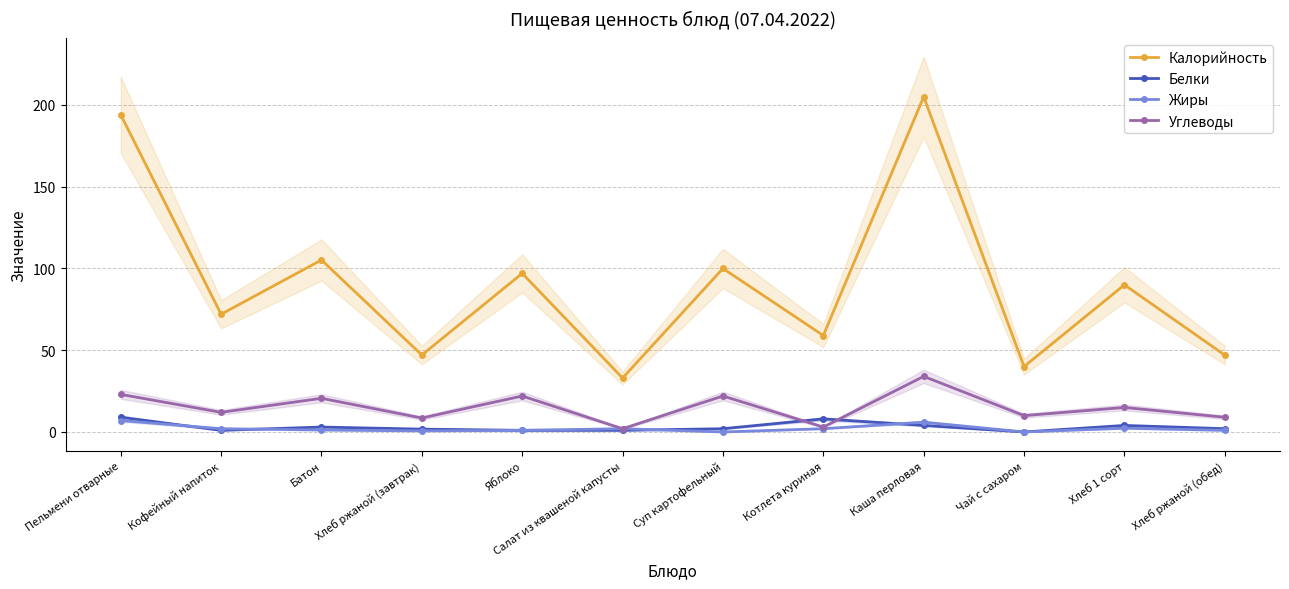

Reading left to right, transcribe all the data shown in this chart.

Калорийность: 194.0	72.0	105.2	47.1	97.0	33.0	100.0	59.0	205.0	40.0	90.0	47.0
Белки: 9.0	1.0	3.0	1.7	1.0	1.0	2.0	8.0	4.0	0.0	4.0	2.0
Жиры: 7.0	2.0	1.2	0.7	1.0	2.0	0.0	2.0	6.0	0.0	2.3	1.0
Углеводы: 23.0	12.0	20.6	8.5	22.0	2.0	22.0	3.0	34.0	10.0	15.0	9.0